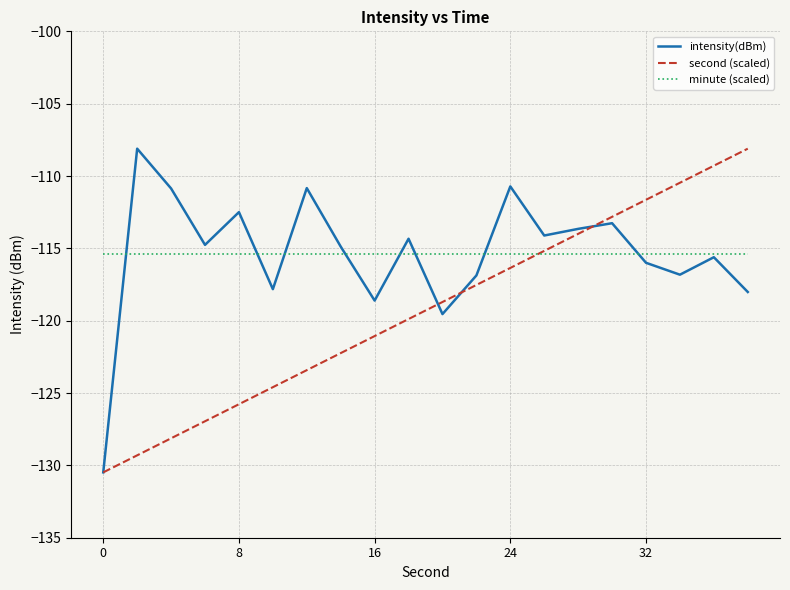

What is the minimum value shown in the chart?

-130.5